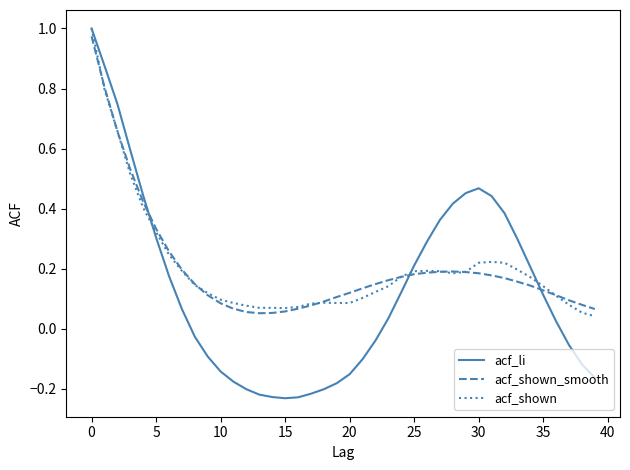

After their last crossing, which series has the higher values: acf_li or acf_shown?

acf_shown